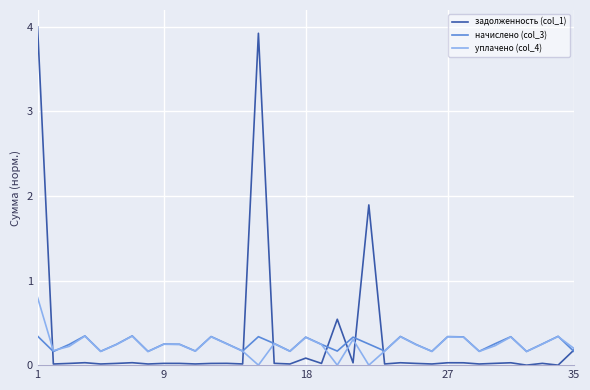

Which series has the widest spread of values?

задолженность (col_1)